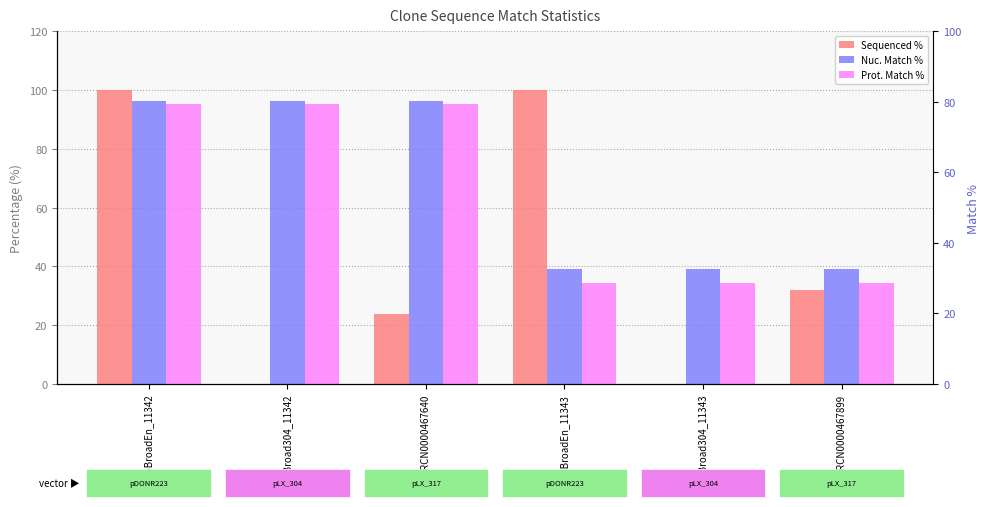

How many values in the Nuc. Match % series are below 96?

3